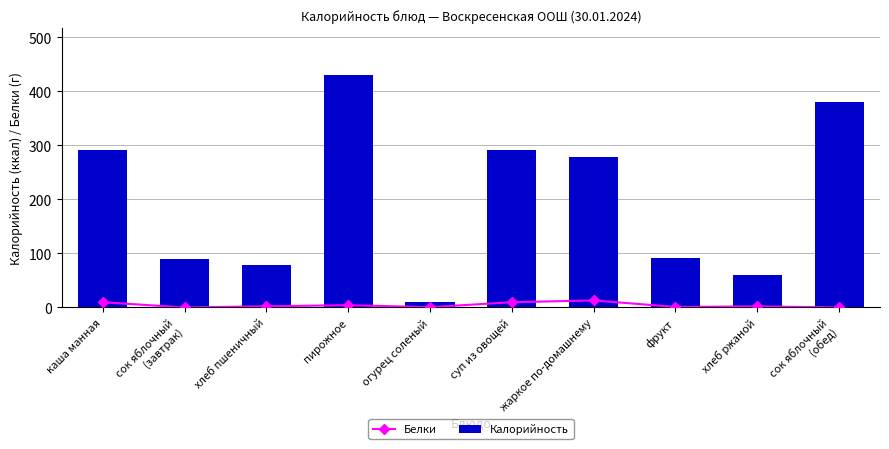

List the labels in order of Белки value, largest first.

жаркое по-домашнему, каша манная, суп из овощей, пирожное, хлеб пшеничный, хлеб ржаной, фрукт, огурец соленый, сок яблочный
(завтрак), сок яблочный
(обед)